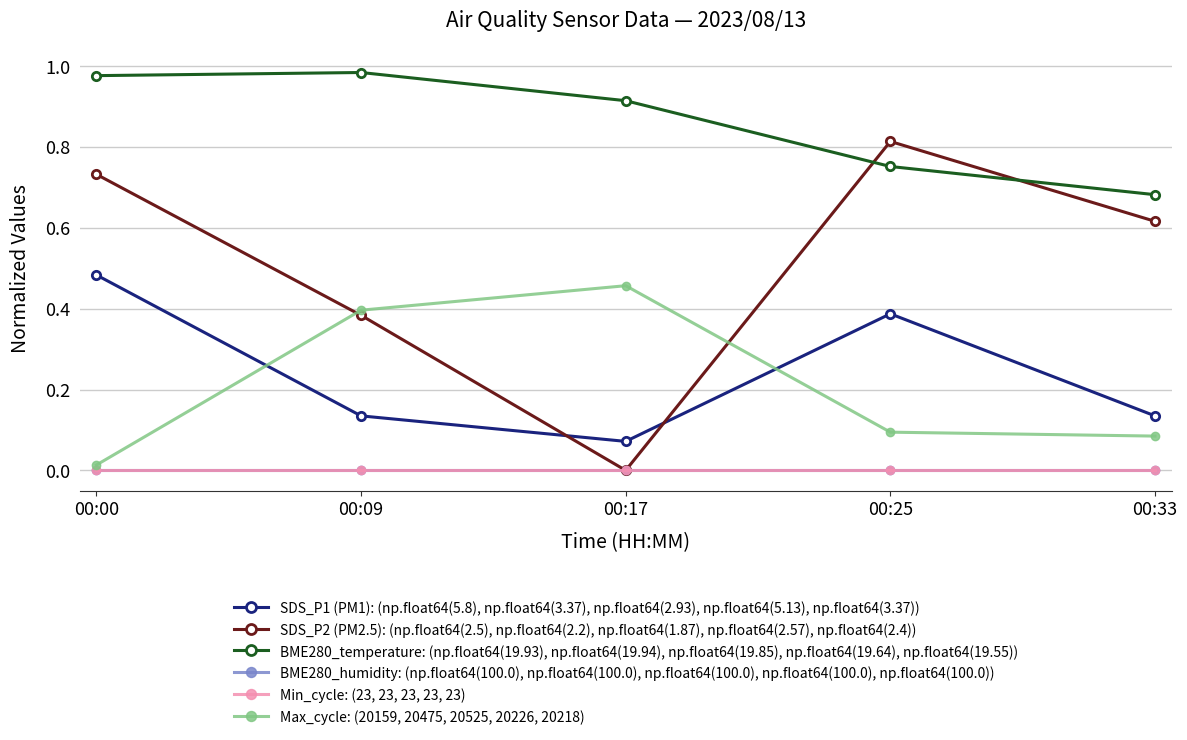

Is this an area chart (filled region under the line)?

No